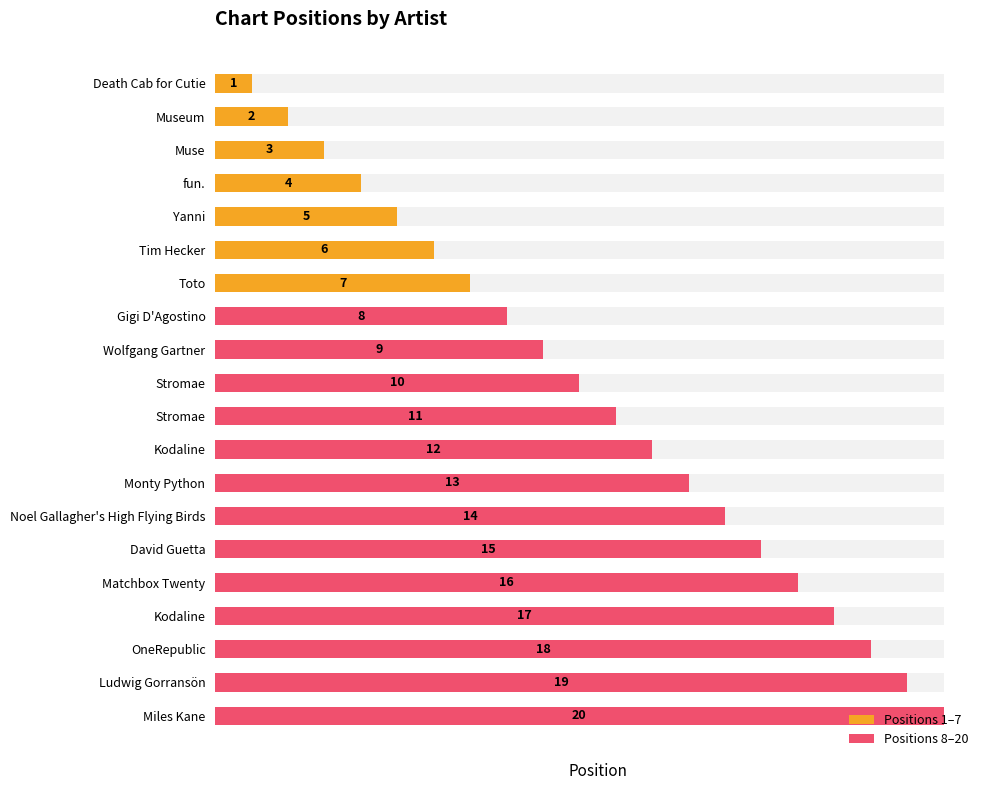

What is the change in value from fun. to Wolfgang Gartner?

+5